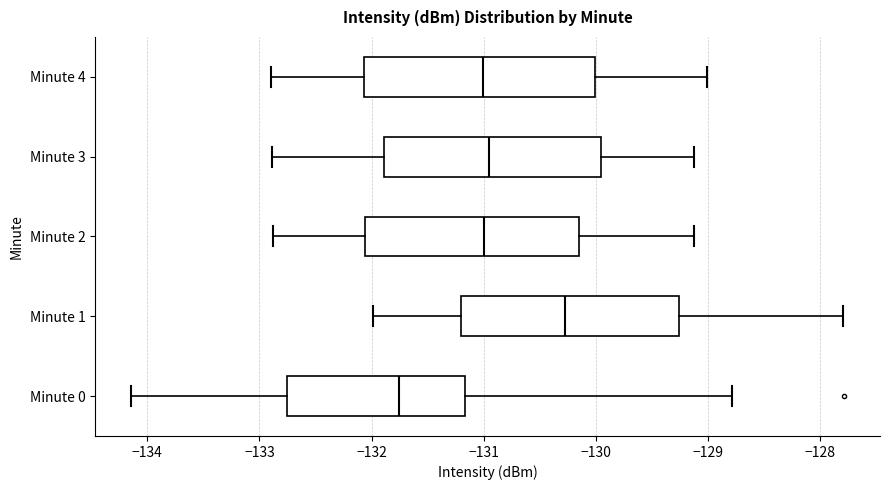

Reading bottom to top, transcribe this box plot: for each box, give where its median line is, the range the box spans, and where its two whiskers end, as read against the x-axis. The values are not printed on the chart, so give them approximately, as read against the axis.

Minute 0: median -131.8, box -132.8 to -131.2, whiskers -134.1 to -128.8
Minute 1: median -130.3, box -131.2 to -129.3, whiskers -132.0 to -127.8
Minute 2: median -131.0, box -132.1 to -130.2, whiskers -132.9 to -129.1
Minute 3: median -131.0, box -131.9 to -130.0, whiskers -132.9 to -129.1
Minute 4: median -131.0, box -132.1 to -130.0, whiskers -132.9 to -129.0